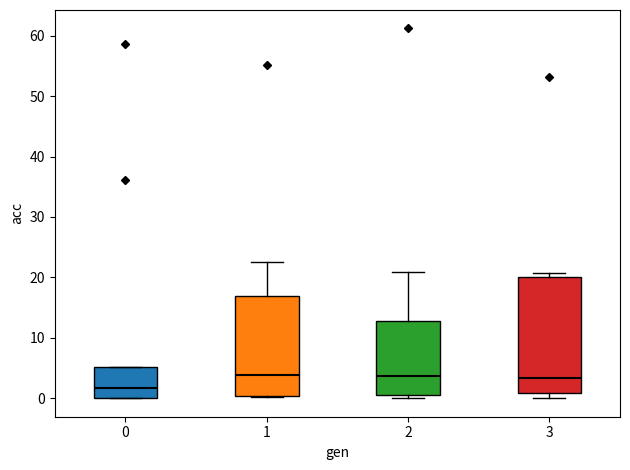

Reading left to right, read every box against the y-axis: the position of its median line, the range the box covers, and the ends of its whiskers. The values are not printed on the chart, so give them approximately, as read against the axis.

0: median 2, box 0 to 5, whiskers 0 to 5
1: median 4, box 0 to 17, whiskers 0 to 23
2: median 4, box 1 to 13, whiskers 0 to 21
3: median 3, box 1 to 20, whiskers 0 to 21